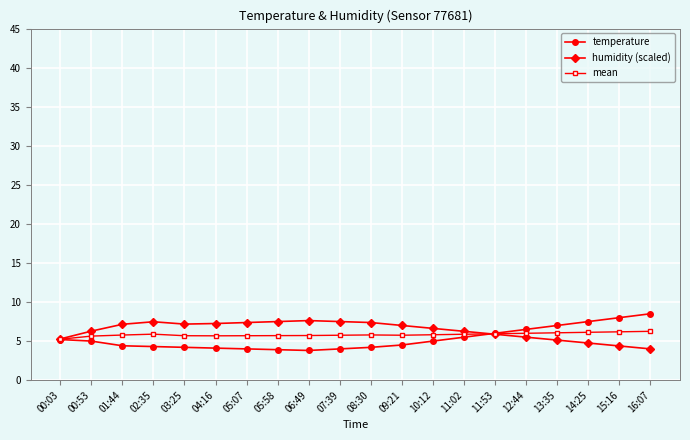

How many series are shown in this chart?

3